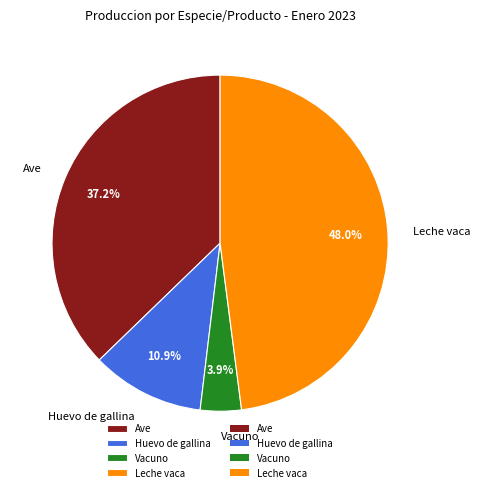

To the nearest percent, what percentage of the pie is Leche vaca?

48%